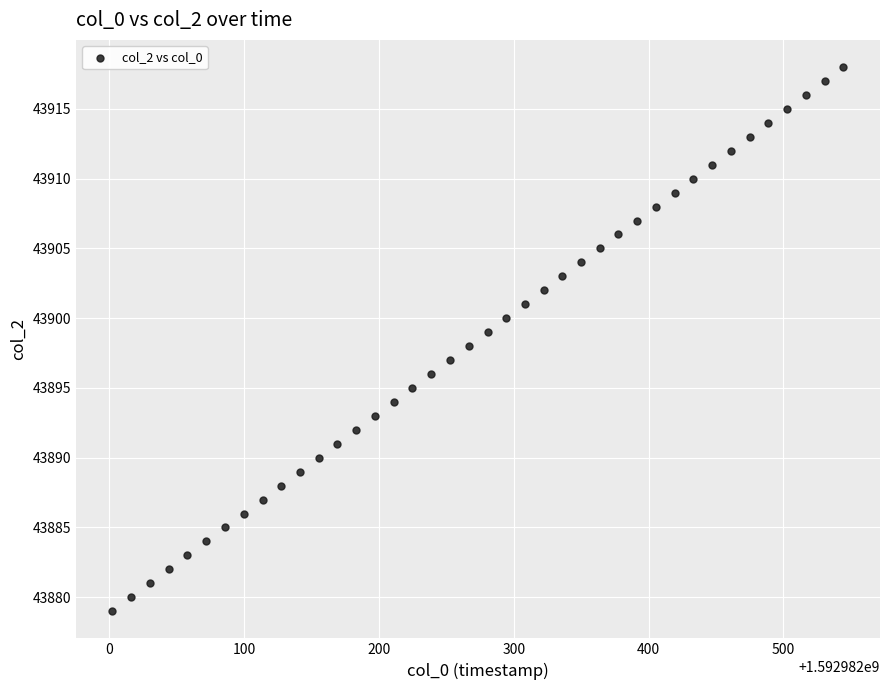

How many data points are displayed?

40